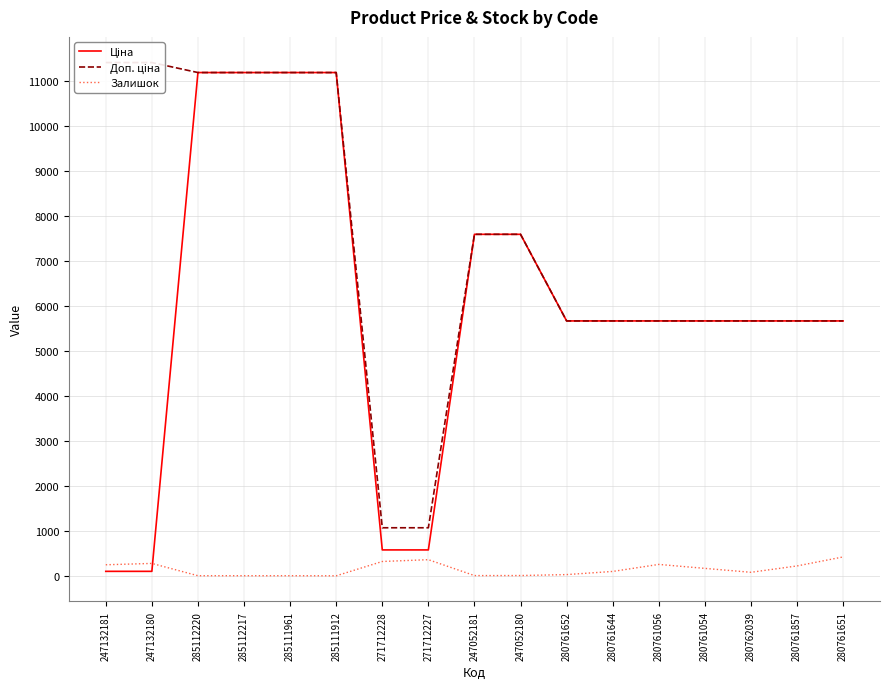

What is the difference between the Залишок values at 280761056 and 280761652?

226.0